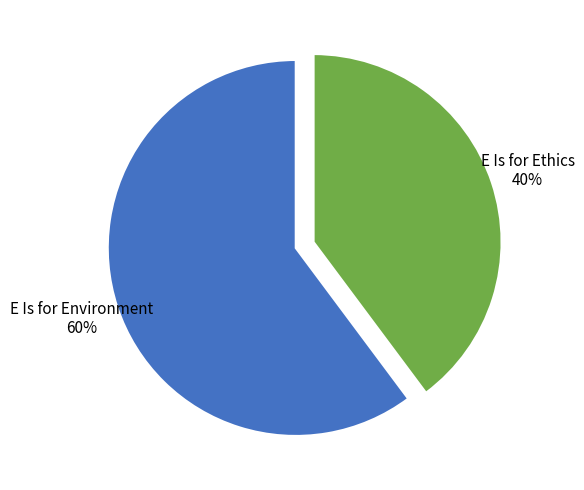

Which has a higher value, E Is for Ethics or E Is for Environment?

E Is for Environment